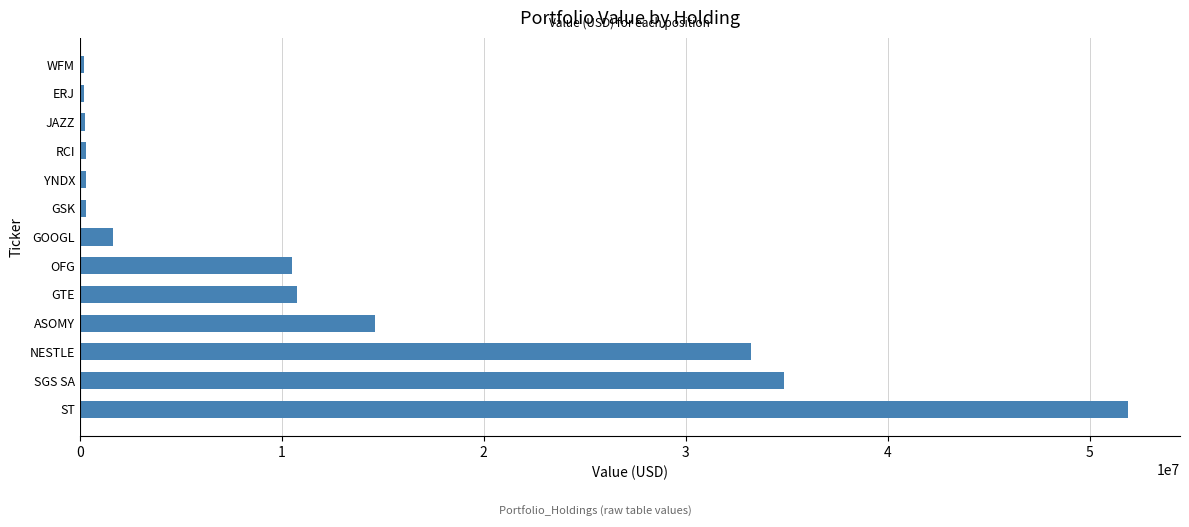

What is the minimum value shown in the chart?

206000